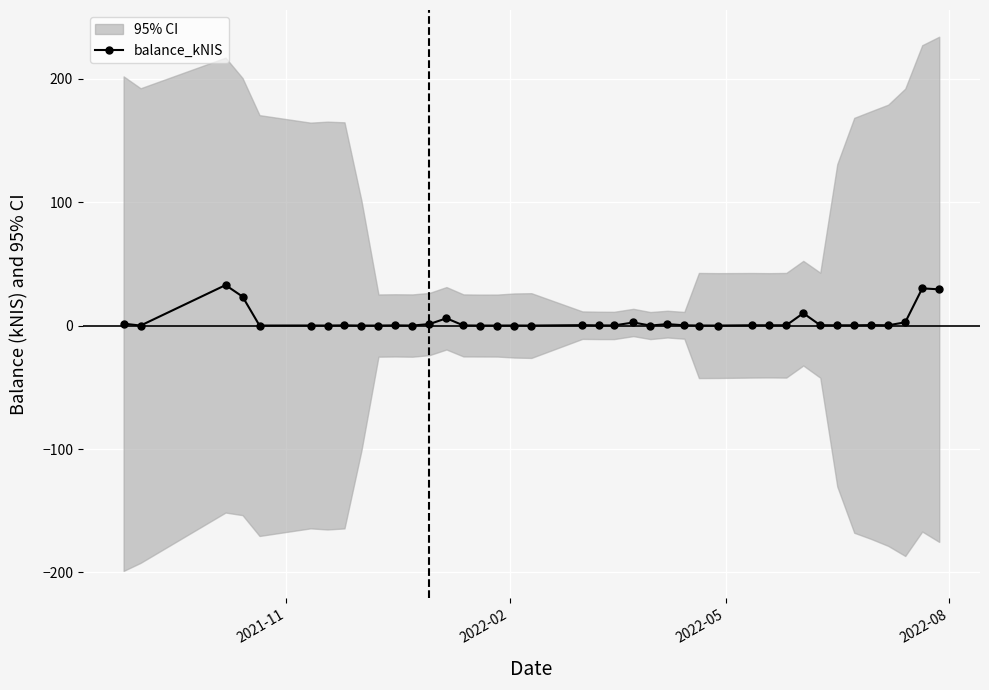

Reading left to right, transcribe all the data shown in this chart.

1.6	0.0	32.8	23.5	0.0	0.1	0.0	0.2	0.0	0.0	0.1	0.0	1.2	5.9	0.1	0.0	0.0	0.0	0.0	0.3	0.1	0.1	2.5	0.0	1.2	0.2	0.0	0.0	0.2	0.2	0.2	10.0	0.3	0.2	0.2	0.4	0.2	2.6	30.1	29.4